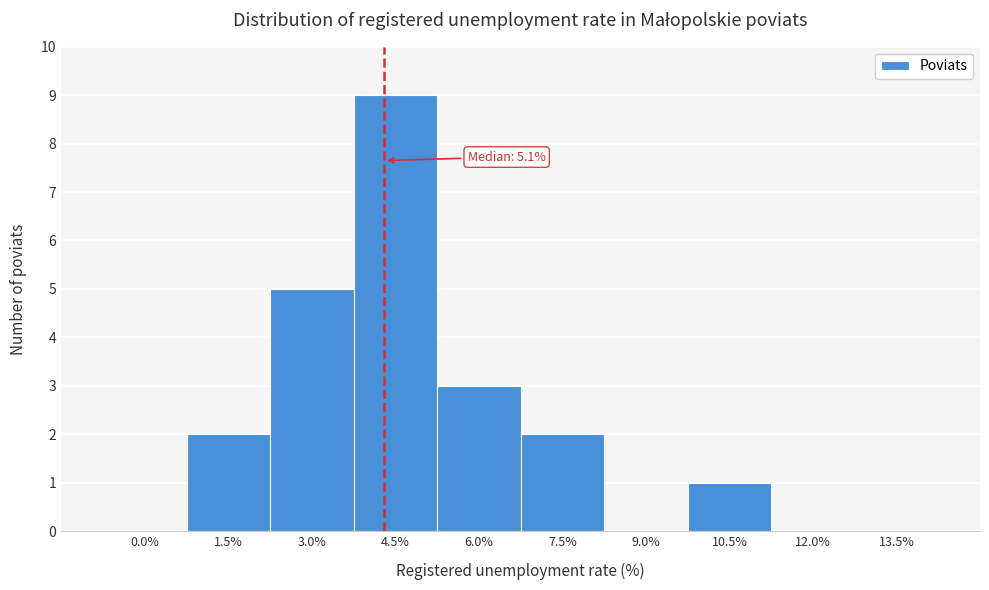

Reading left to right, what are all the values shown in this chart?

0.0%=0	1.5%=2	3.0%=5	4.5%=9	6.0%=3	7.5%=2	9.0%=0	10.5%=1	12.0%=0	13.5%=0